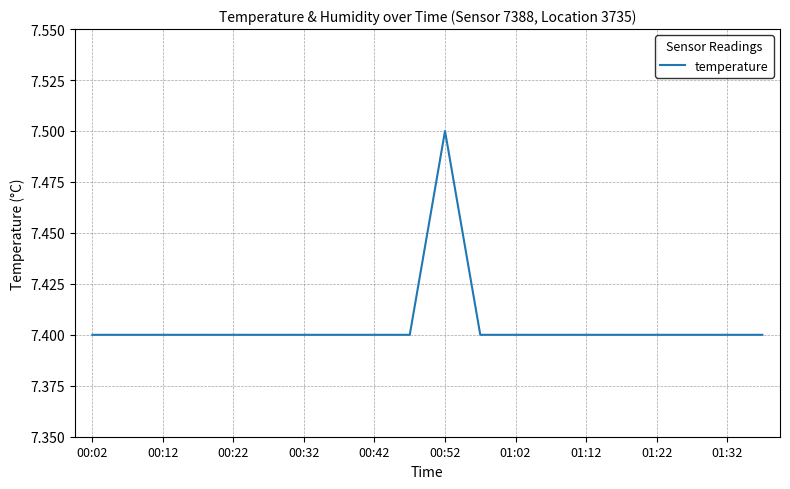

What is the minimum value shown in the chart?

7.4